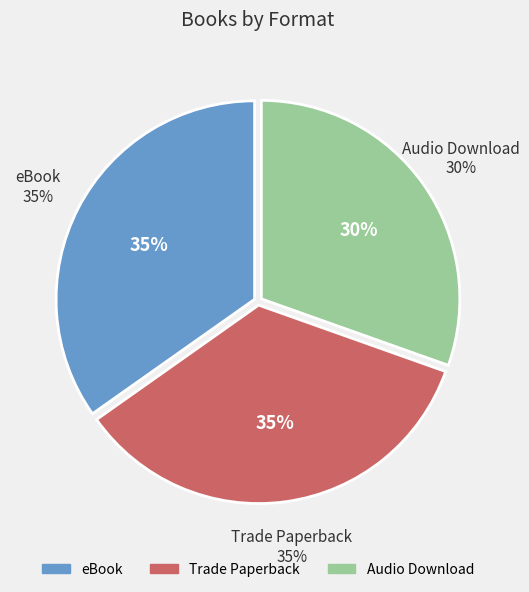

How many slices are in this pie chart?

3